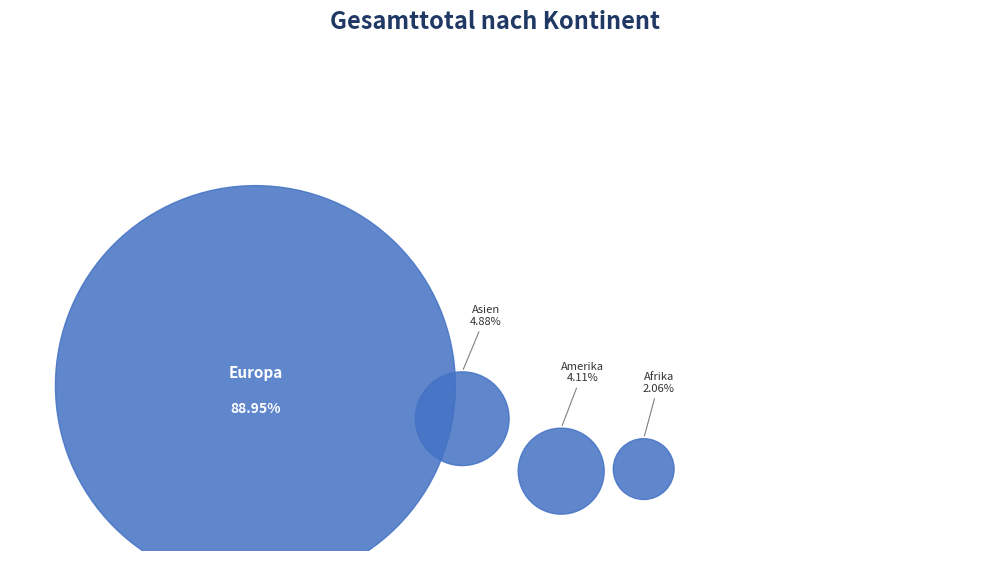

Is it true that Europa is 89% of the pie?

True